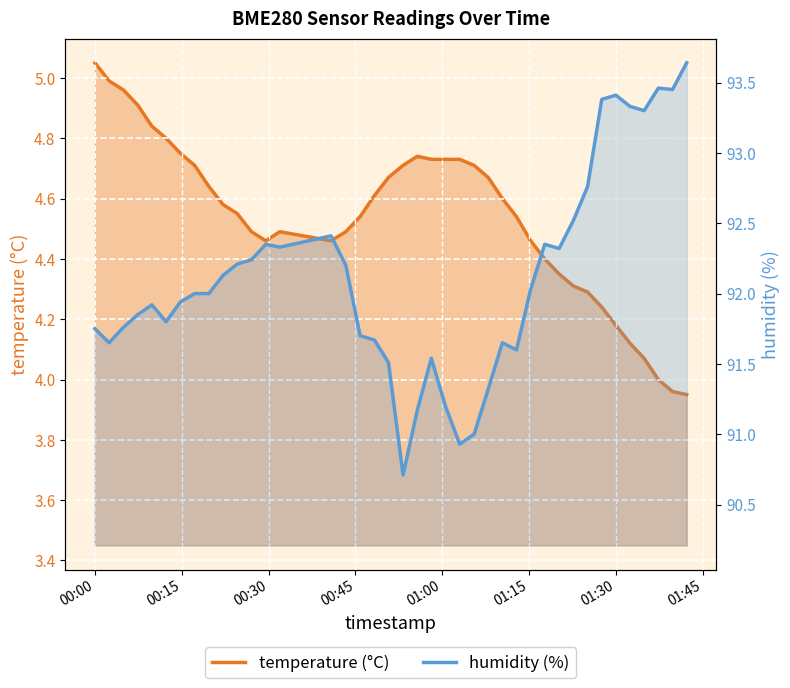

Rank the series by their average value, from lowest to highest.

temperature (°C), humidity (%)